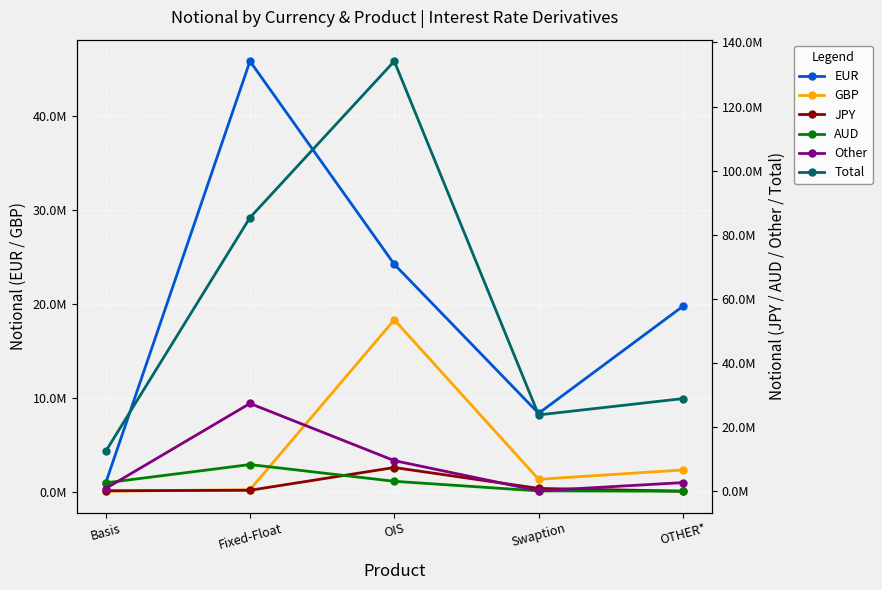

Reading left to right, transcribe all the data shown in this chart.

EUR: Basis=936989	Fixed-Float=45864974	OIS=24237614	Swaption=8364683	OTHER*=19767984
GBP: Basis=71476	Fixed-Float=233237	OIS=18320633	Swaption=1339753	OTHER*=2337162
JPY: Basis=160324	Fixed-Float=308396	OIS=7413980	Swaption=892437	OTHER*=27459
AUD: Basis=2632311	Fixed-Float=8338506	OIS=3112203	Swaption=118833	OTHER*=17972
Other: Basis=854608	Fixed-Float=27393819	OIS=9560211	Swaption=144417	OTHER*=2706715
Total: Basis=12418230	Fixed-Float=85366280	OIS=134168378	Swaption=23822604	OTHER*=28915560